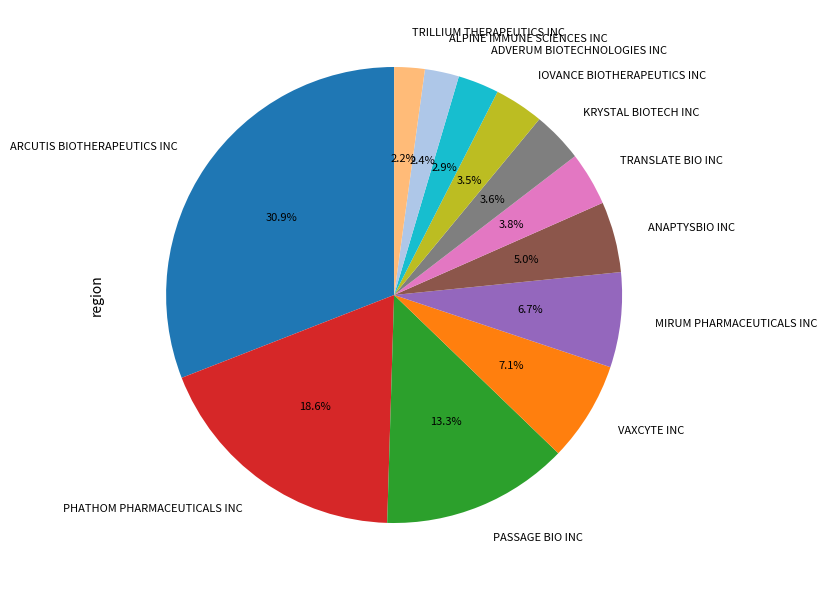

Is MIRUM PHARMACEUTICALS INC the majority of the pie?

No